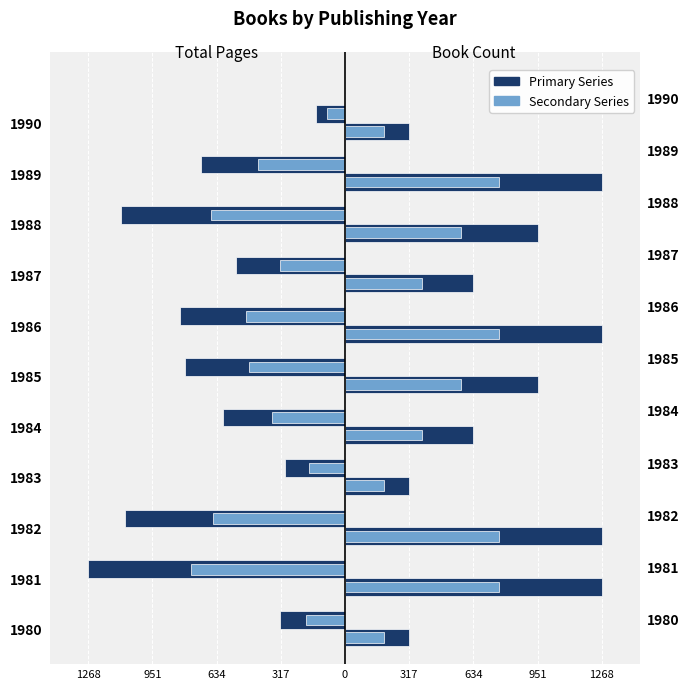

The Total Pages (light) series shows -277.0 at 1982. True or false?

False